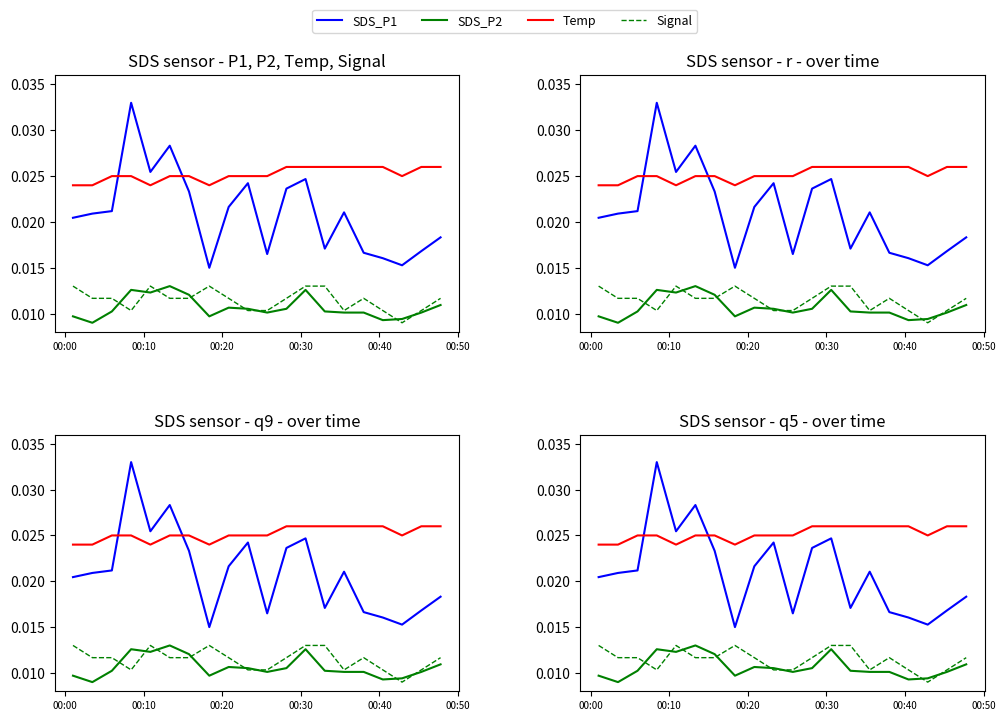

The Signal series shows 0.0 at 10. True or false?

False